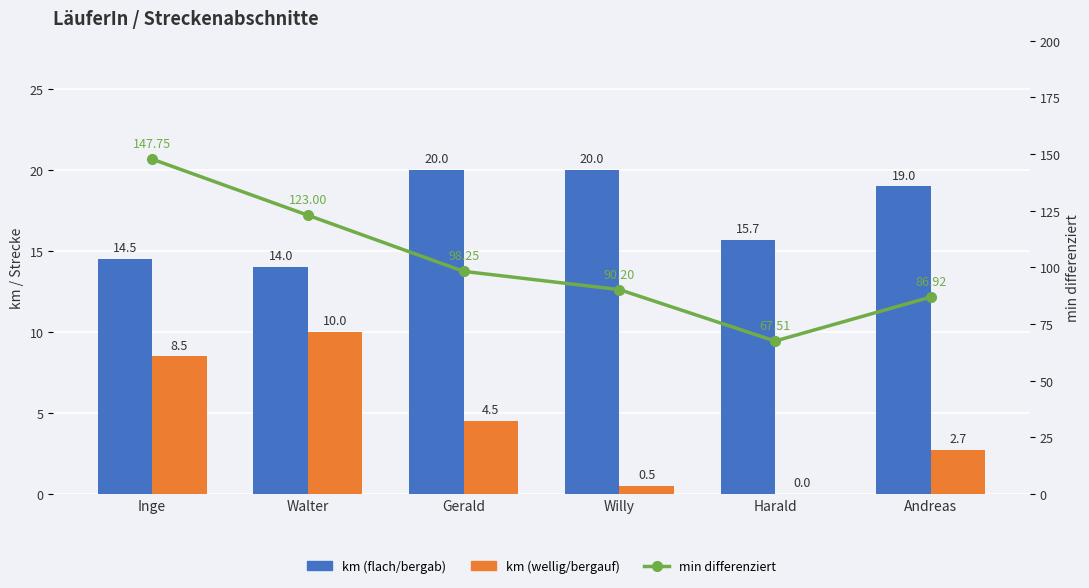

What is the highest value of the km (flach/bergab) series?

20.0